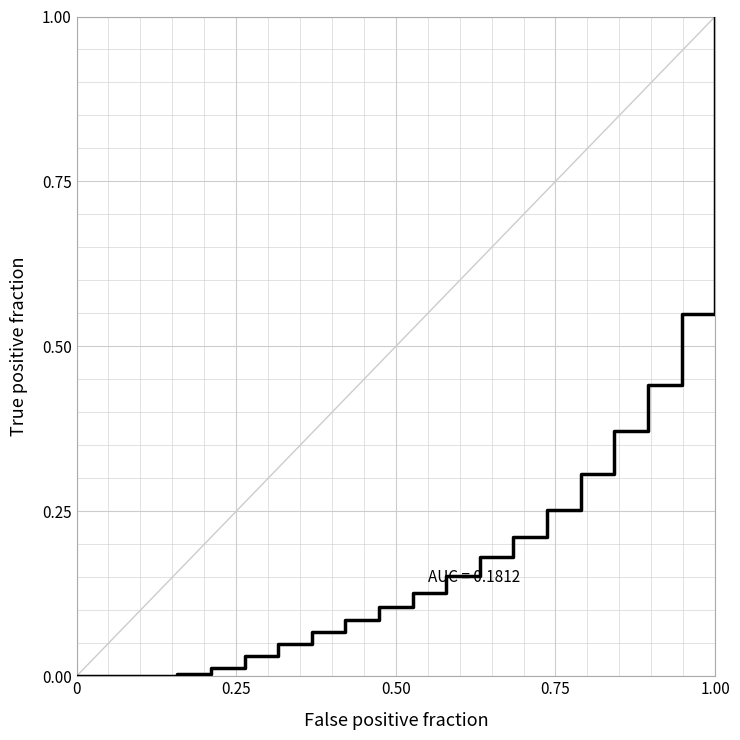

What is the difference between the maximum and minimum values?

1.0